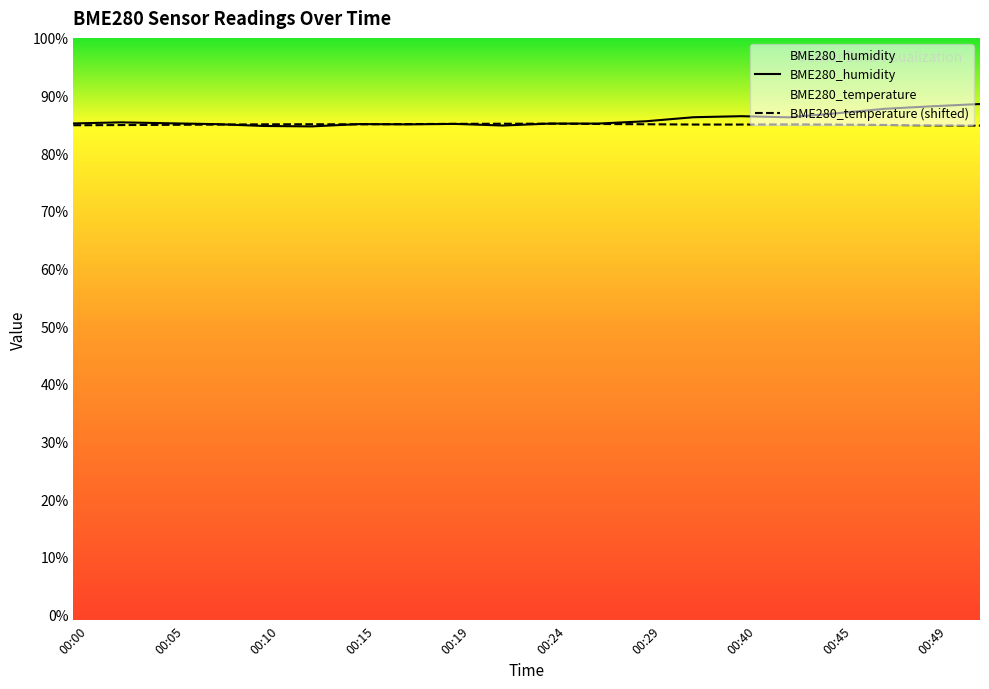

True or false: BME280_humidity and BME280_temperature cross at least once.

True